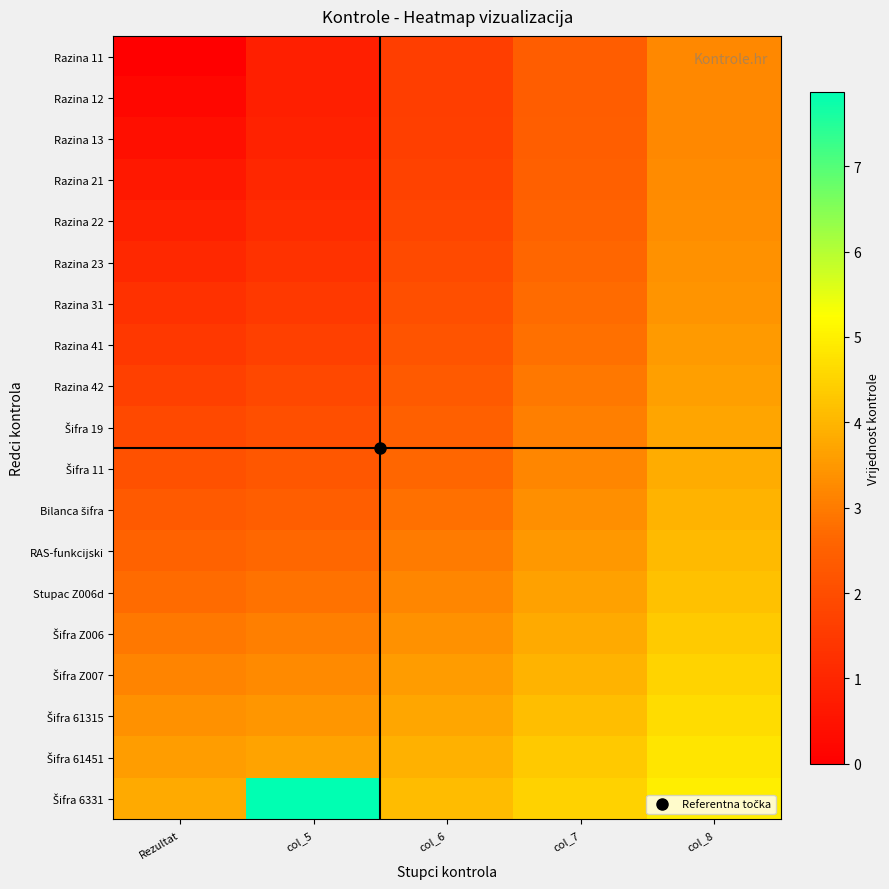

What is the difference between the highest and lowest values at col_5?

7.1